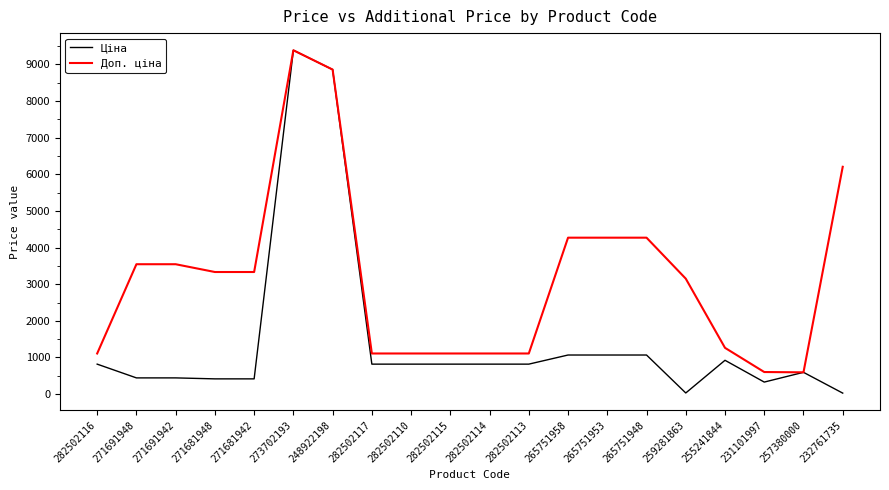

Which label corresponds to the largest value in the chart?

273702193